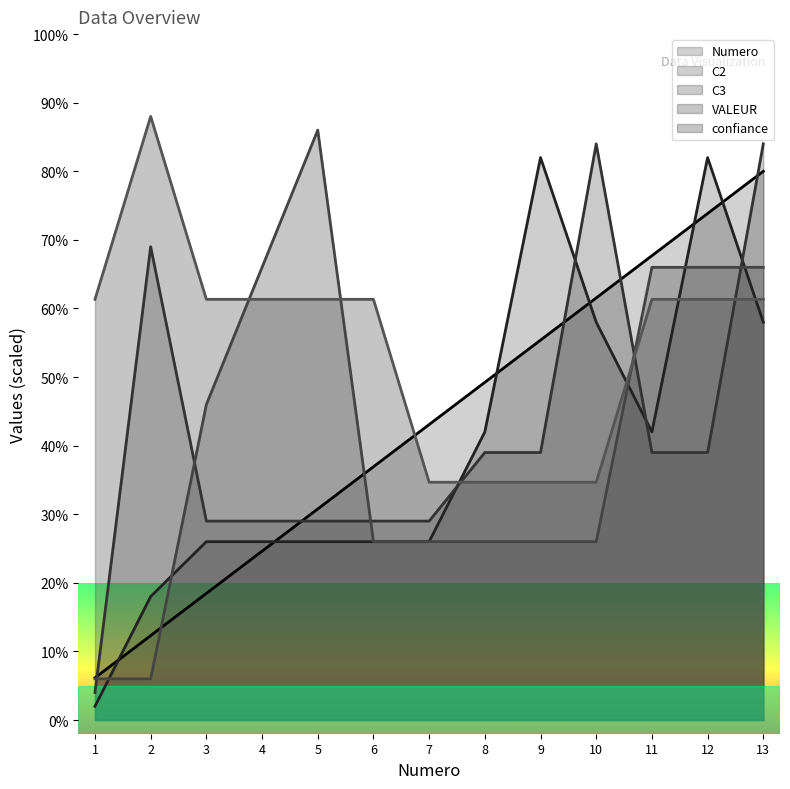

Where do C3 and C2 first cross each other?

7 and 8